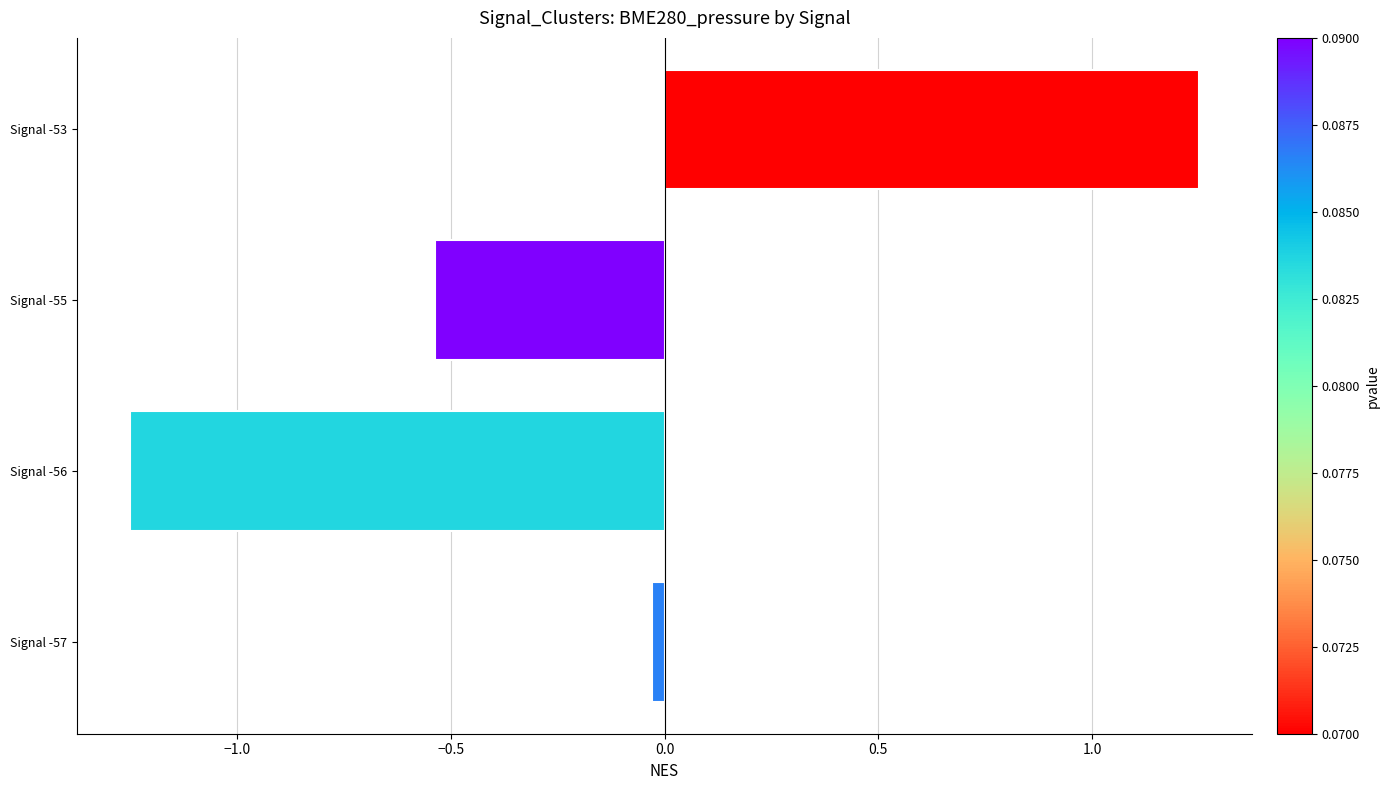

How many values are above zero?

1